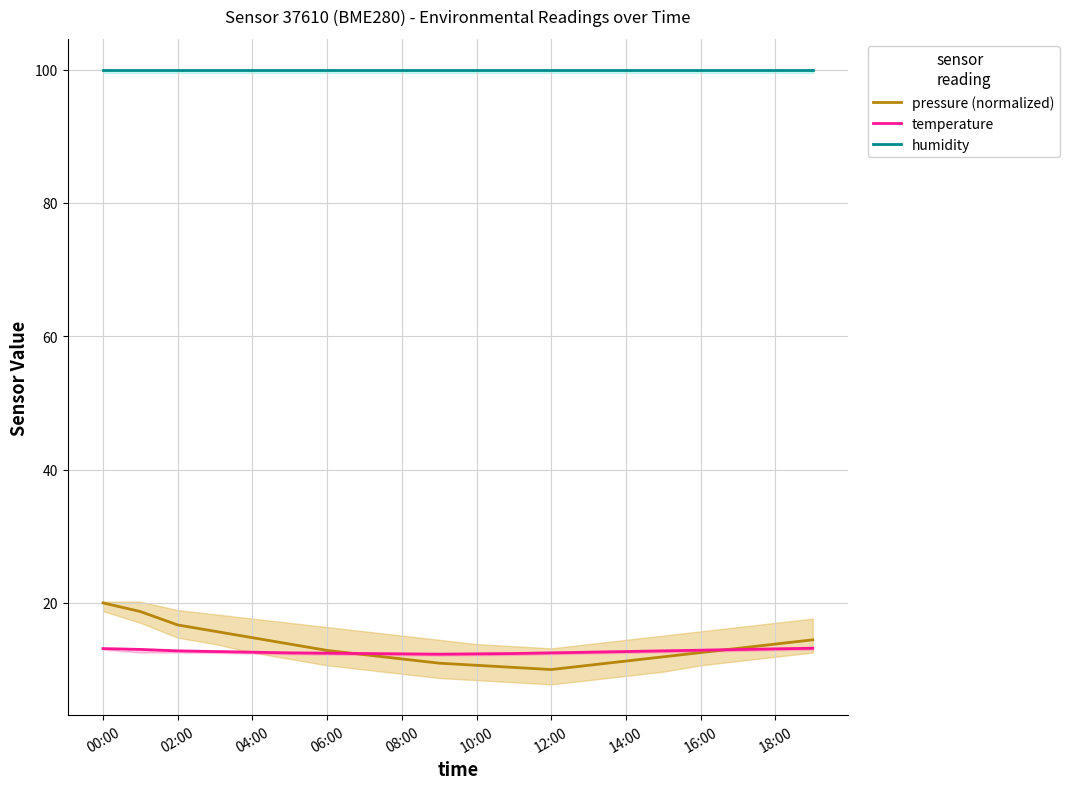

Which label corresponds to the smallest value in the chart?

12:00